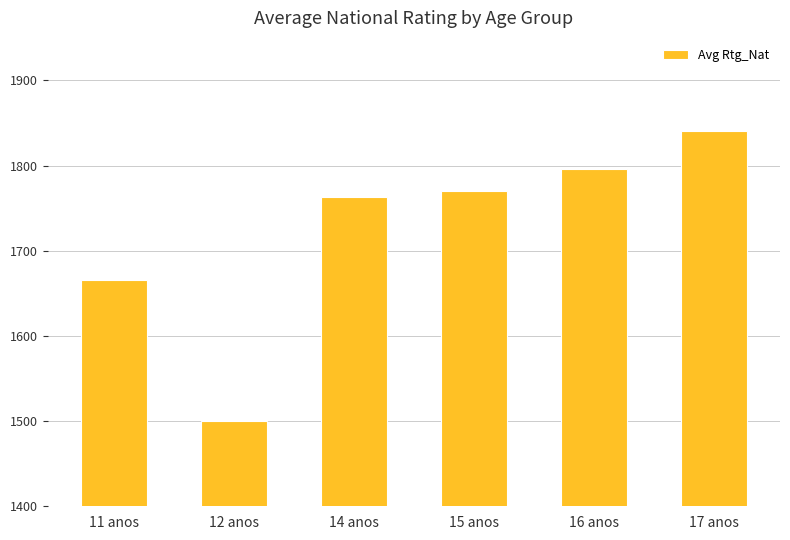

What is the approximate value at 12 anos, to the nearest 10?

1500